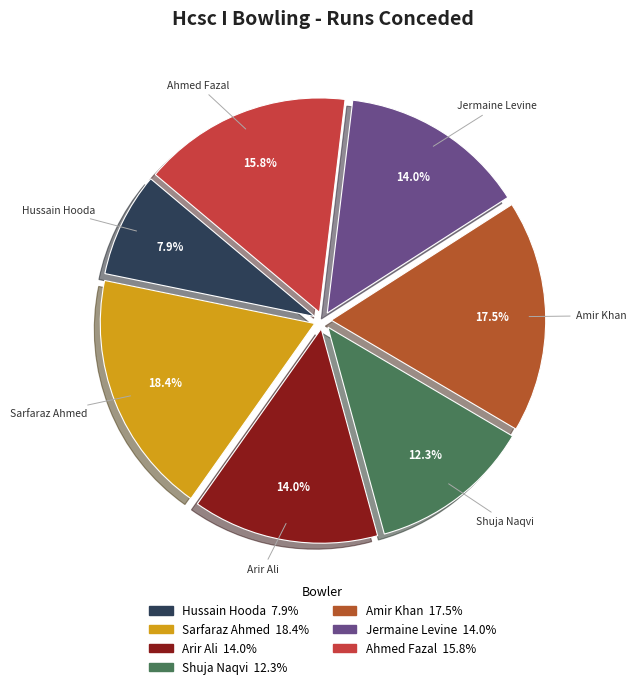

How many segments does this pie chart have?

7